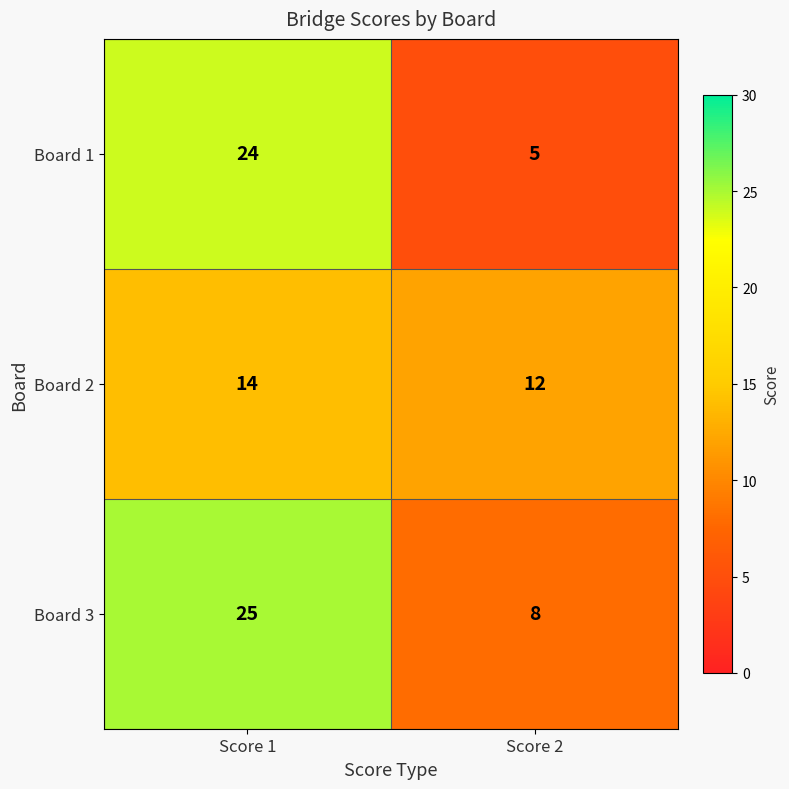

Which series changed the most between Score 1 and Score 2?

Board 1